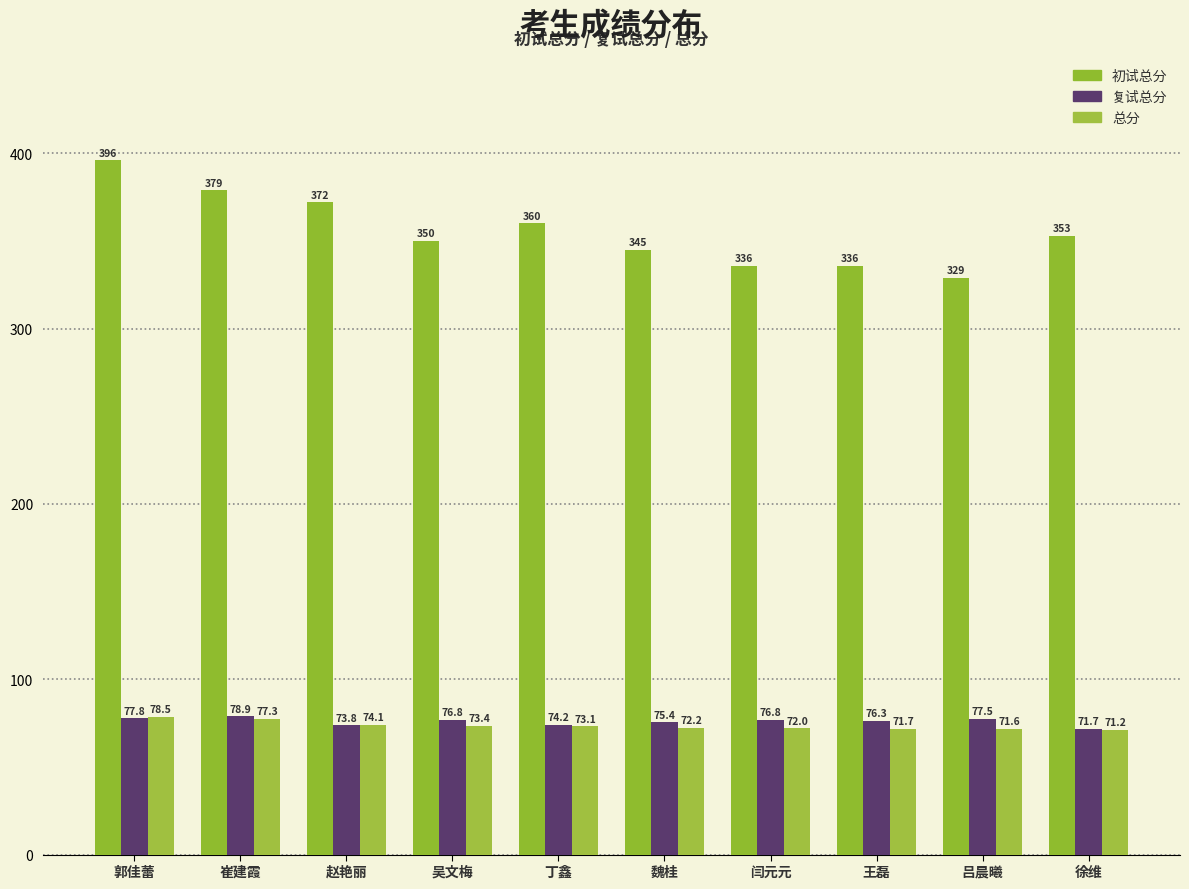

What is the label of the 1st bar from the right?

徐维